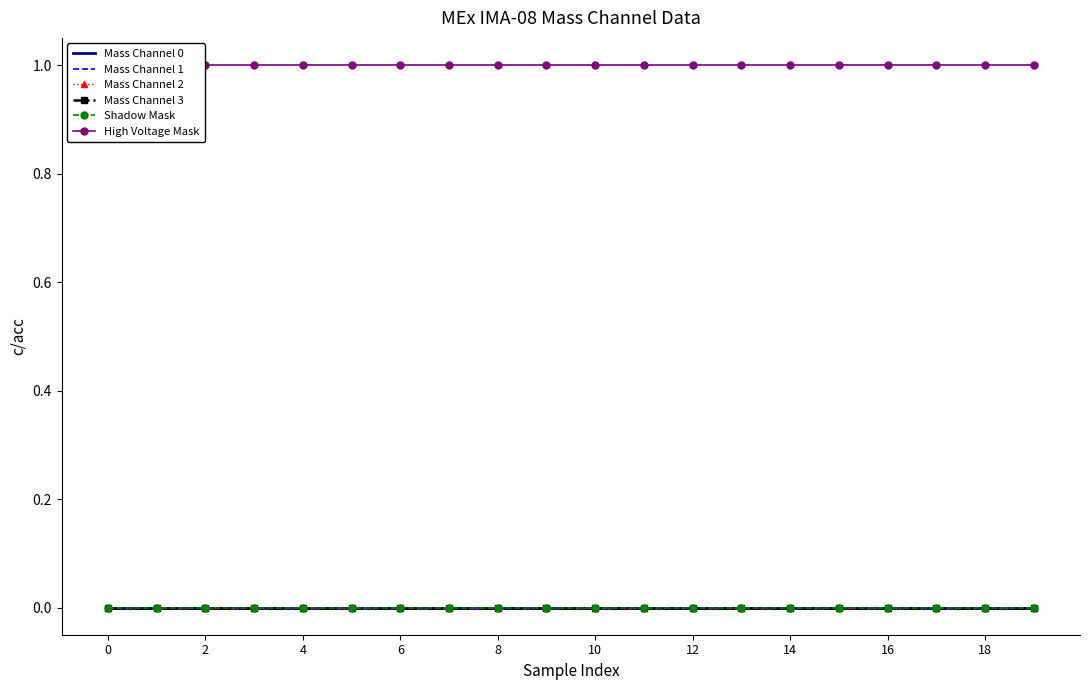

How many series are shown in this chart?

6